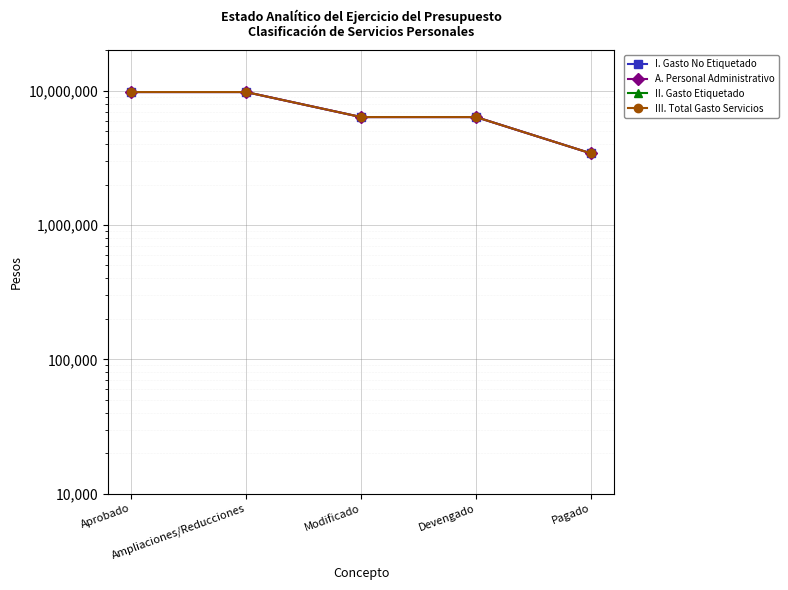

What is the value of the I. Gasto No Etiquetado point at the 5th from the left?

3412444.0